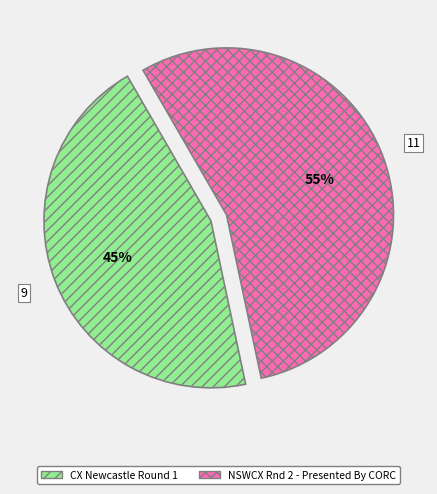

Rank the categories by value from lowest to highest.

CX Newcastle Round 1, NSWCX Rnd 2 - Presented By CORC